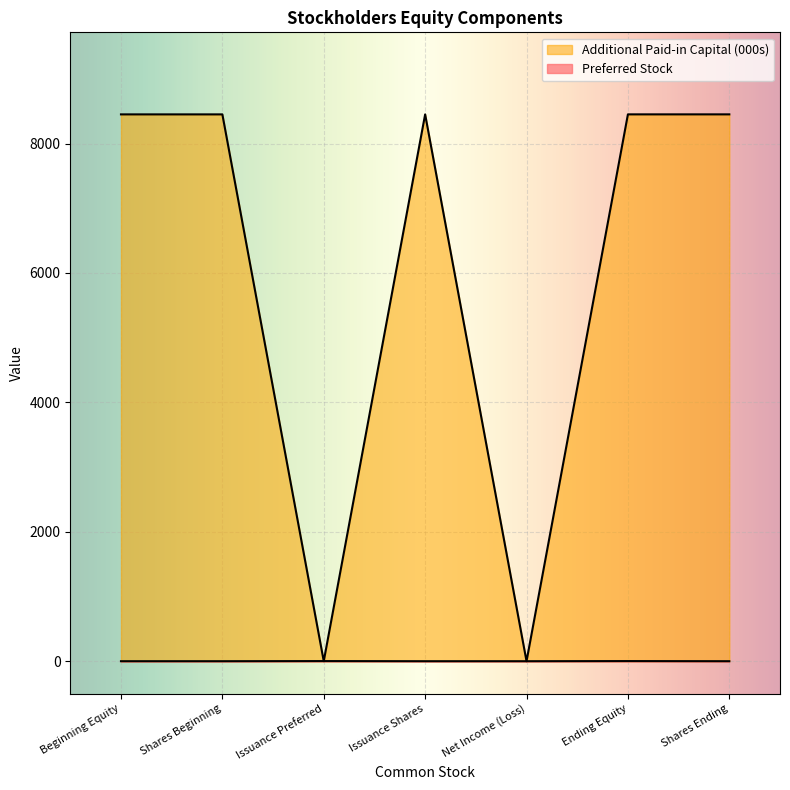

Reading left to right, what are all the values shown in this chart?

Preferred Stock: 0.0	0.0	2.0	0.0	0.0	2.0	0.0
Additional Paid-in Capital: 8450.4	8450.4	0.3	8450.4	0.0	8450.7	8450.7